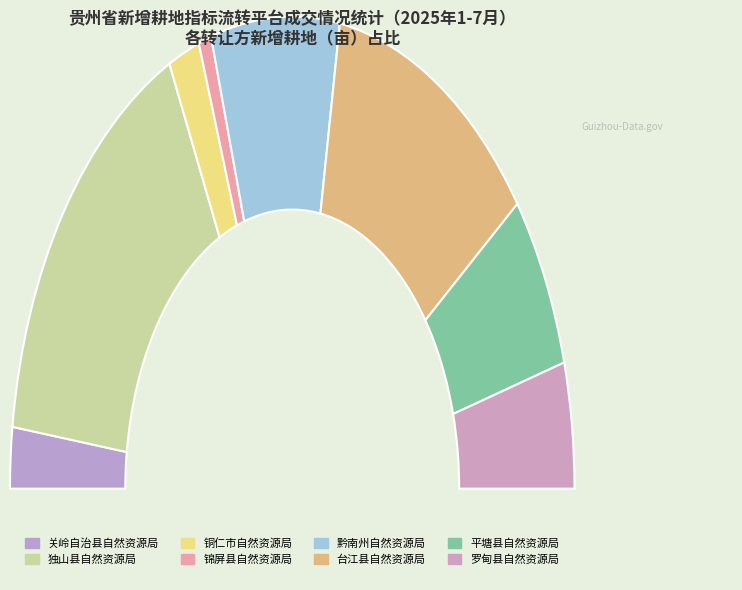

To the nearest percent, what is the combined percentage of 锦屏县自然资源局 and 铜仁市自然资源局?

5%